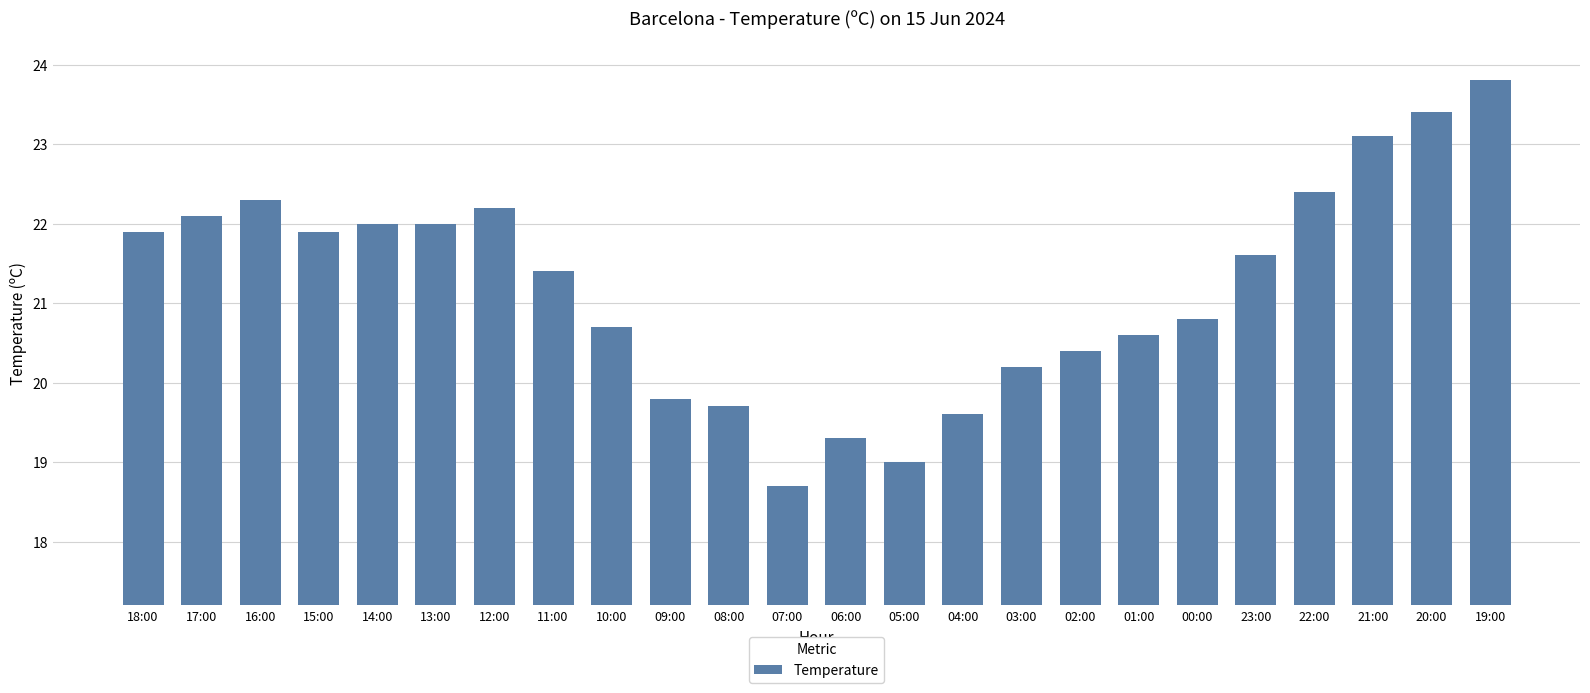

Approximately how many times larger is the value at 11:00 compared to 01:00?

1.0